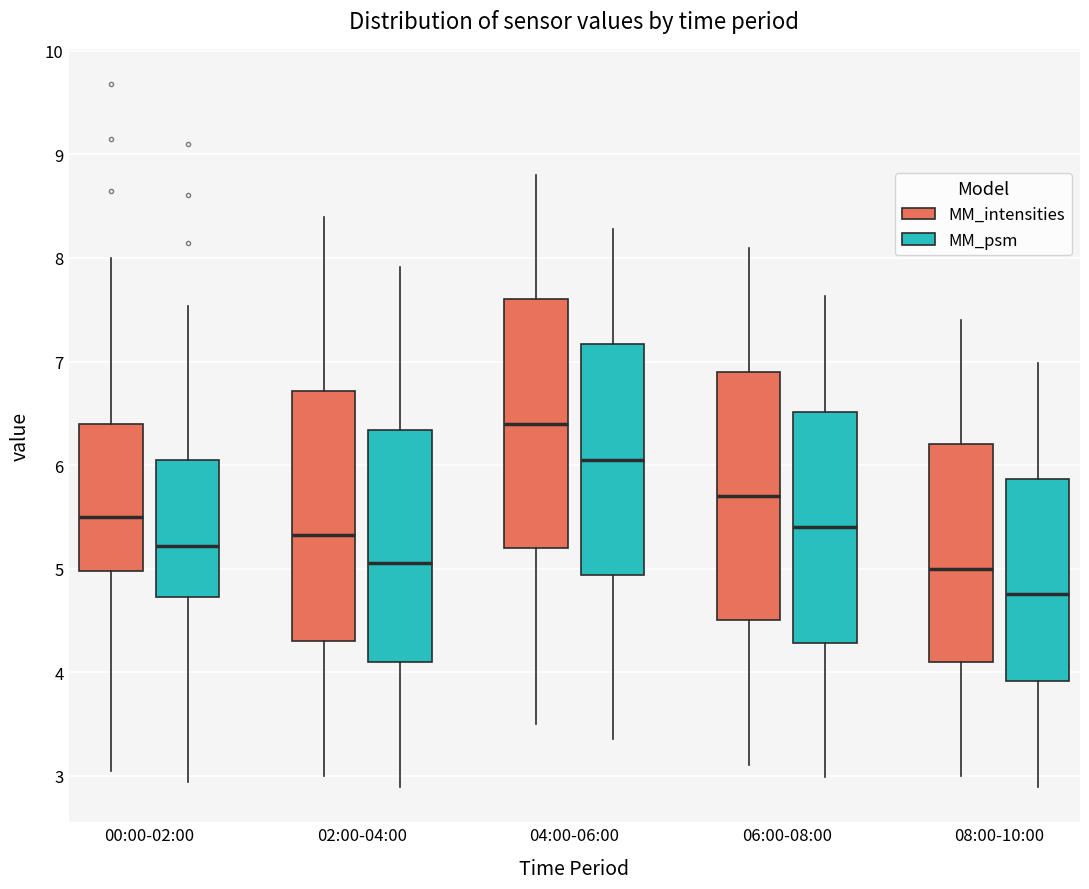

Reading left to right, read every box against the y-axis: the position of its median line, the range the box covers, and the ends of its whiskers. The values are not printed on the chart, so give them approximately, as read against the axis.

00:00-02:00 (MM_intensities): median 5.5, box 5.0 to 6.4, whiskers 3.1 to 8.0
00:00-02:00 (MM_psm): median 5.2, box 4.7 to 6.0, whiskers 2.9 to 7.5
02:00-04:00 (MM_intensities): median 5.3, box 4.3 to 6.7, whiskers 3.0 to 8.4
02:00-04:00 (MM_psm): median 5.1, box 4.1 to 6.3, whiskers 2.9 to 7.9
04:00-06:00 (MM_intensities): median 6.4, box 5.2 to 7.6, whiskers 3.5 to 8.8
04:00-06:00 (MM_psm): median 6.1, box 4.9 to 7.2, whiskers 3.4 to 8.3
06:00-08:00 (MM_intensities): median 5.7, box 4.5 to 6.9, whiskers 3.1 to 8.1
06:00-08:00 (MM_psm): median 5.4, box 4.3 to 6.5, whiskers 3.0 to 7.6
08:00-10:00 (MM_intensities): median 5.0, box 4.1 to 6.2, whiskers 3.0 to 7.4
08:00-10:00 (MM_psm): median 4.8, box 3.9 to 5.9, whiskers 2.9 to 7.0